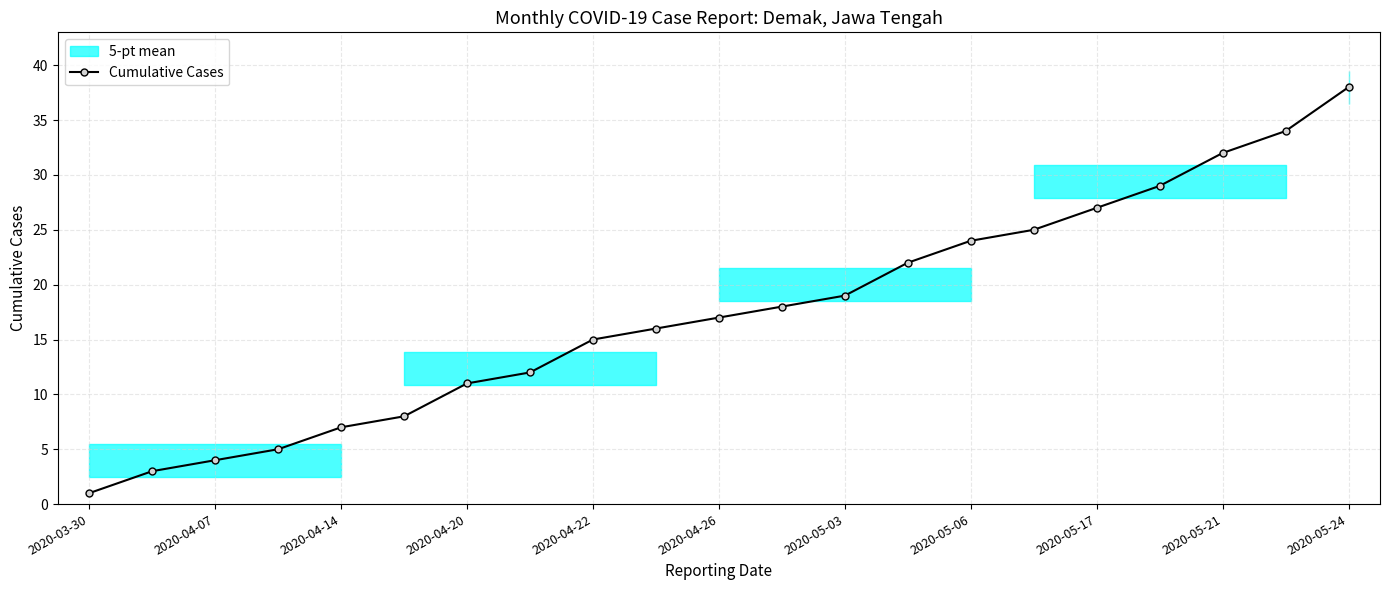

Reading left to right, transcribe all the data shown in this chart.

1	3	4	5	7	8	11	12	15	16	17	18	19	22	24	25	27	29	32	34	38